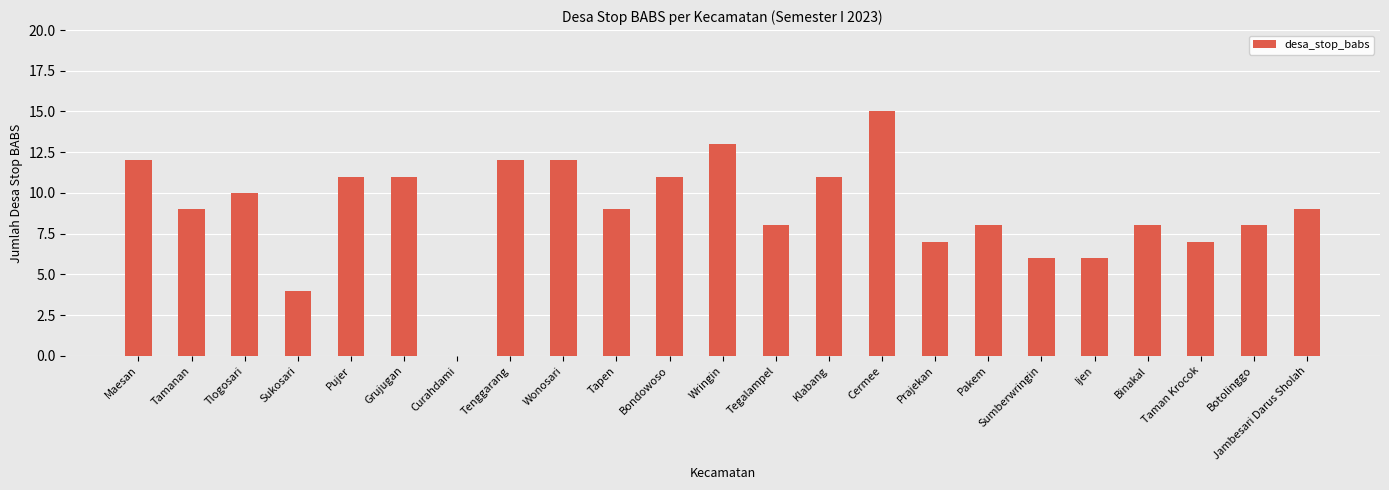

True or false: the data shows 8 at Binakal.

True